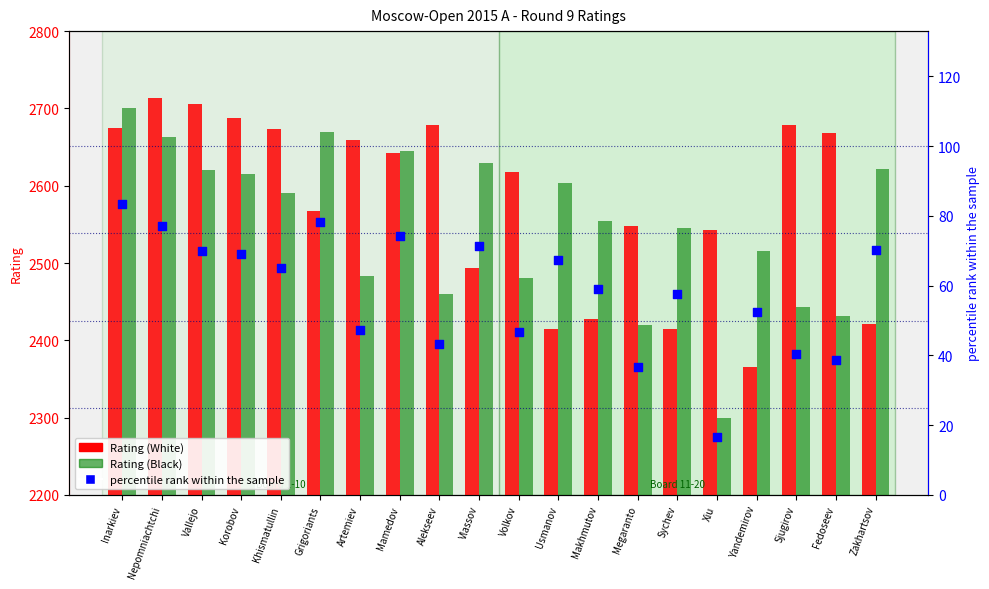

Which series contains the lowest Y value?

Percentile rank